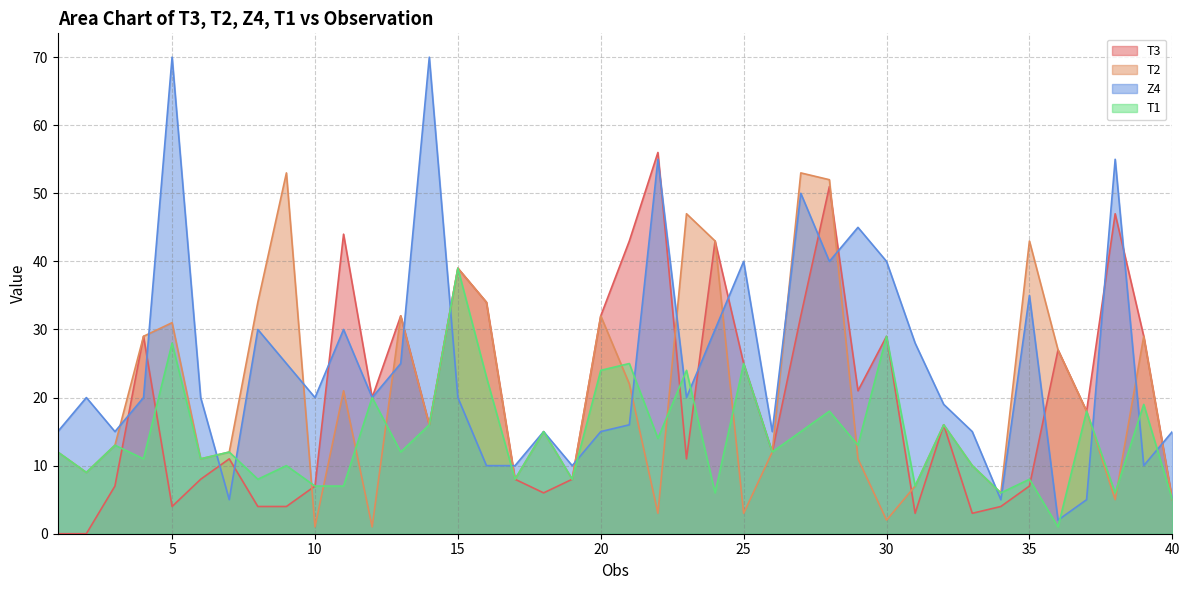

Reading left to right, list all the values displayed in this chart.

T3: 1=0	2=0	3=7	4=29	5=4	6=8	7=11	8=4	9=4	10=7	11=44	12=20	13=32	14=16	15=39	16=34	17=8	18=6	19=8	20=32	21=43	22=56	23=11	24=43	25=25	26=12	27=32	28=51	29=21	30=29	31=3	32=16	33=3	34=4	35=7	36=27	37=18	38=47	39=29	40=5
T2: 1=12	2=9	3=13	4=29	5=31	6=11	7=12	8=34	9=53	10=1	11=21	12=1	13=32	14=16	15=39	16=34	17=8	18=15	19=8	20=32	21=22	22=3	23=47	24=43	25=3	26=12	27=53	28=52	29=11	30=2	31=7	32=16	33=10	34=6	35=43	36=27	37=18	38=5	39=29	40=5
Z4: 1=15	2=20	3=15	4=20	5=70	6=20	7=5	8=30	9=25	10=20	11=30	12=20	13=25	14=70	15=20	16=10	17=10	18=15	19=10	20=15	21=16	22=55	23=20	24=30	25=40	26=15	27=50	28=40	29=45	30=40	31=28	32=19	33=15	34=5	35=35	36=2	37=5	38=55	39=10	40=15
T1: 1=12	2=9	3=13	4=11	5=28	6=11	7=12	8=8	9=10	10=7	11=7	12=20	13=12	14=16	15=39	16=23	17=8	18=15	19=8	20=24	21=25	22=14	23=24	24=6	25=25	26=12	27=15	28=18	29=13	30=29	31=7	32=16	33=10	34=6	35=8	36=1	37=18	38=6	39=19	40=5